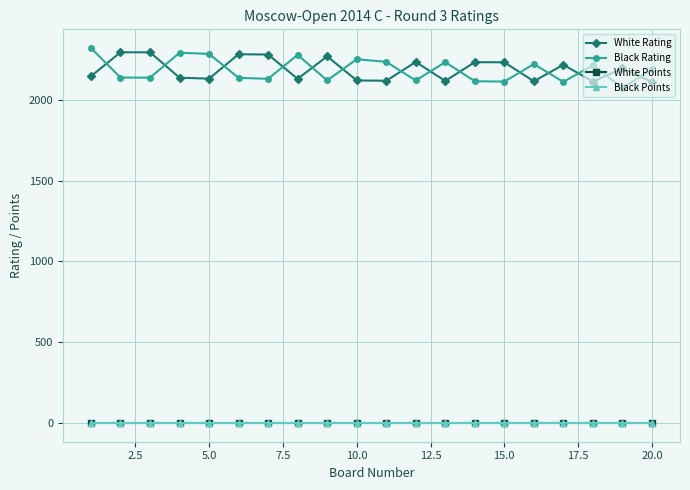

Reading left to right, list all the values displayed in this chart.

White Rating: 2145	2293	2293	2136	2130	2281	2279	2129	2268	2119	2117	2233	2116	2232	2231	2114	2216	2112	2193	2110
Black Rating: 2319	2137	2136	2290	2283	2135	2129	2277	2119	2250	2234	2119	2232	2114	2112	2220	2110	2213	2072	2188
White Points: 2	2	2	2	2	2	2	2	2	2	2	2	2	2	2	2	2	2	2	2
Black Points: 2	2	2	2	2	2	2	2	2	2	2	2	2	2	2	2	2	2	2	2